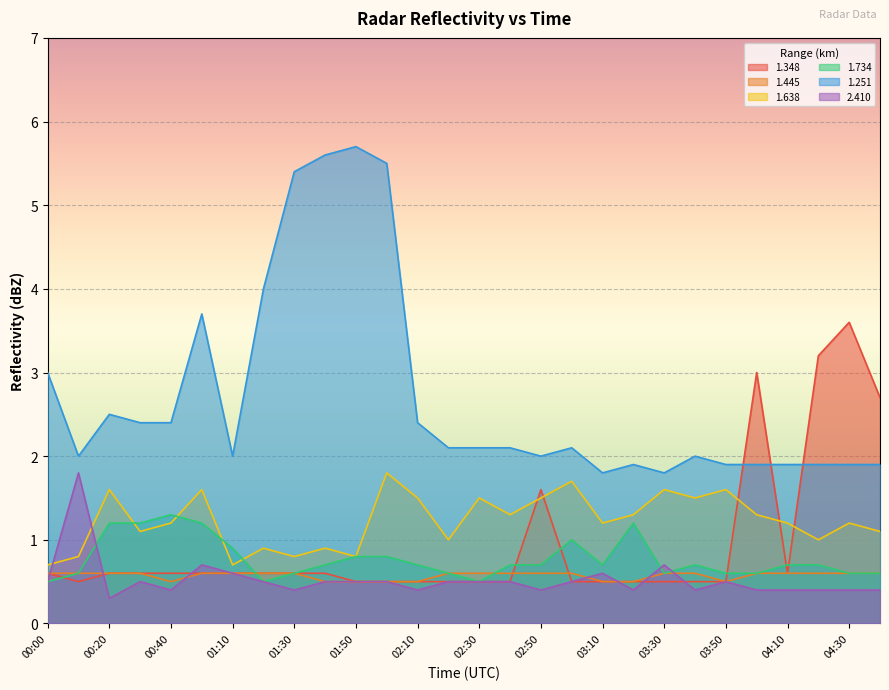

How many data points does each series have?

28